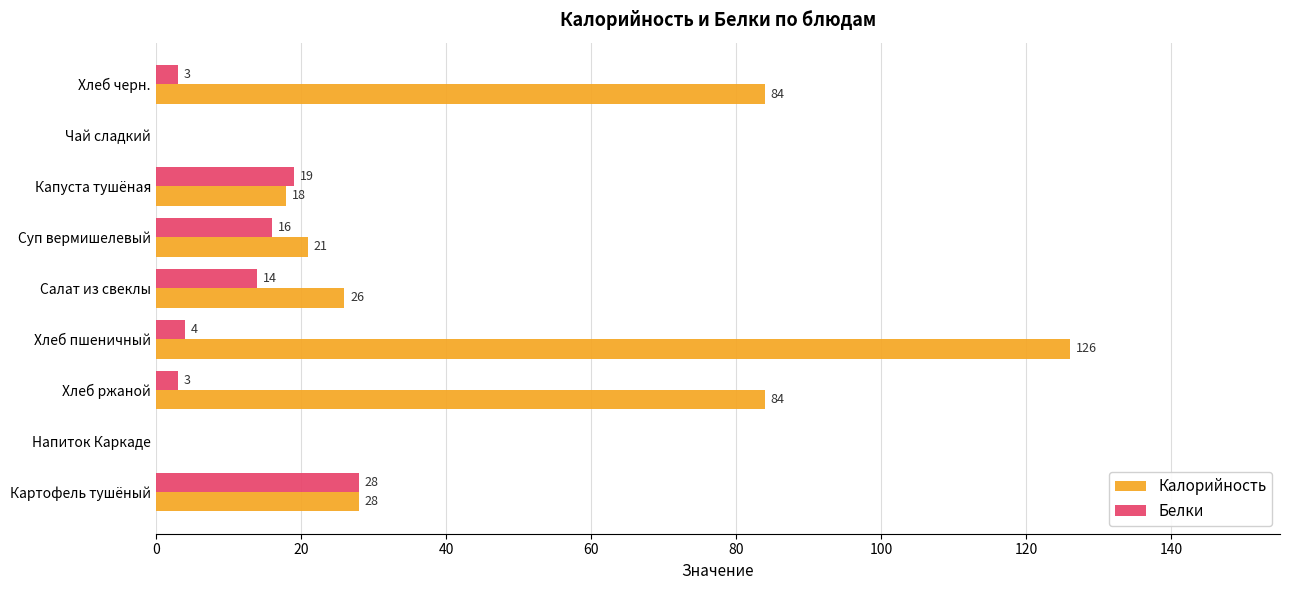

Which series changed the most between Капуста тушёная and Хлеб черн.?

Калорийность